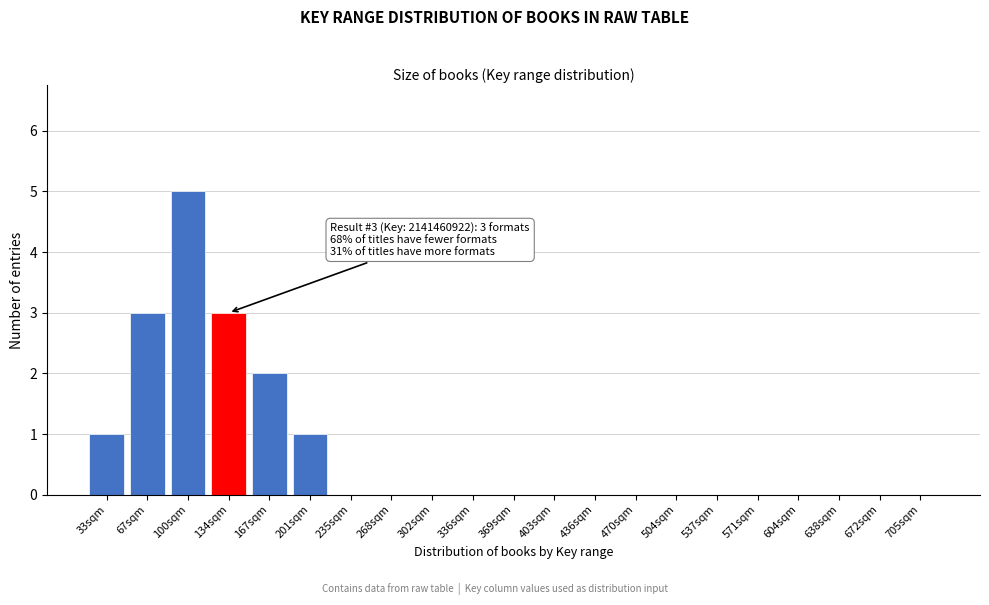

Reading left to right, transcribe all the data shown in this chart.

33sqm=1	67sqm=3	100sqm=5	134sqm=3	167sqm=2	201sqm=1	235sqm=0	268sqm=0	302sqm=0	336sqm=0	369sqm=0	403sqm=0	436sqm=0	470sqm=0	504sqm=0	537sqm=0	571sqm=0	604sqm=0	638sqm=0	672sqm=0	705sqm=0